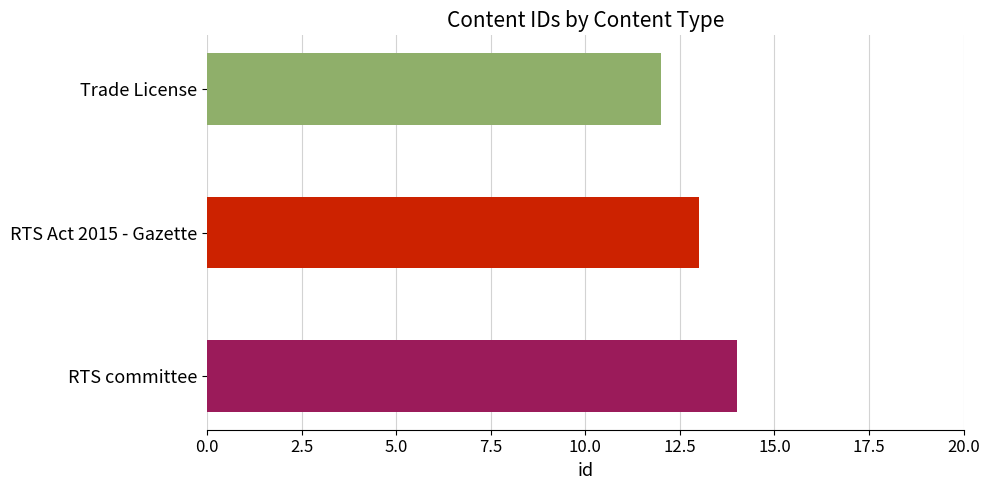

Reading bottom to top, transcribe all the data shown in this chart.

RTS committee=14	RTS Act 2015 - Gazette=13	Trade License=12